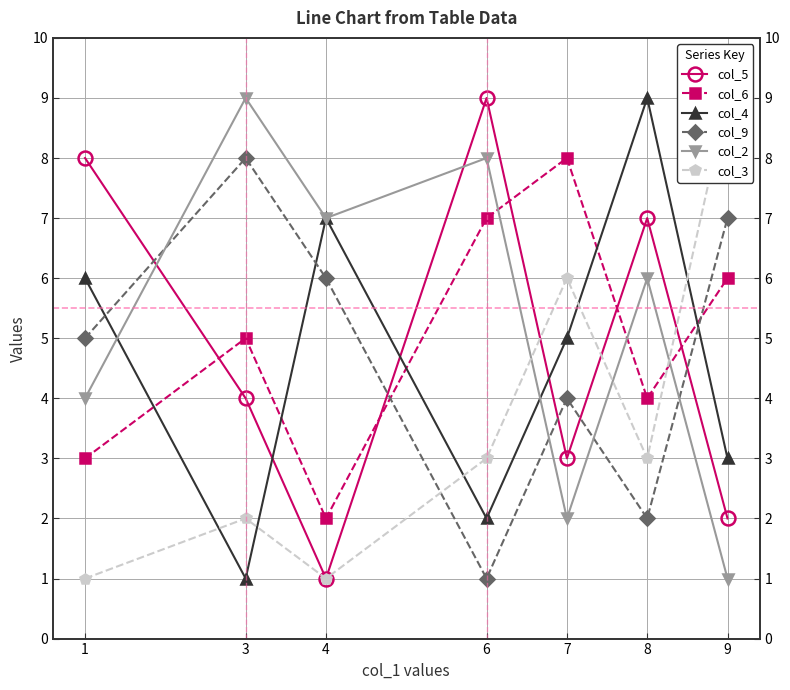

In col_5, how many points are higher than both neighbors (excluding endpoints)?

2